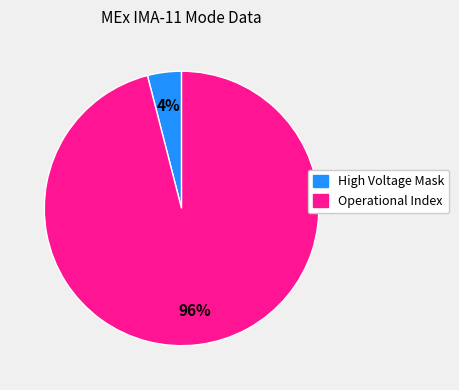

To the nearest percent, what is the difference between the largest and smallest slice percentages?

92%